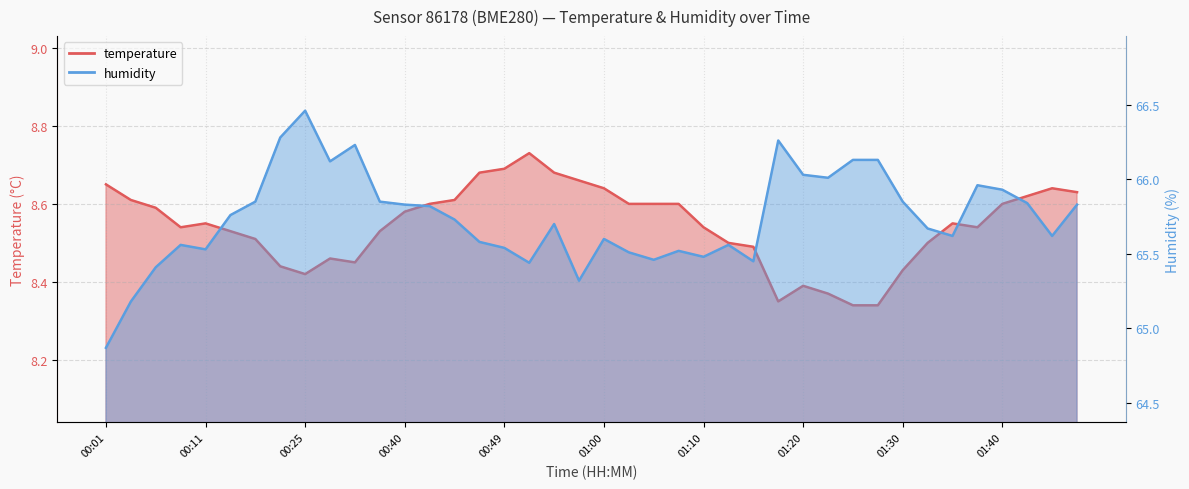

What is the minimum value for temperature?

8.3